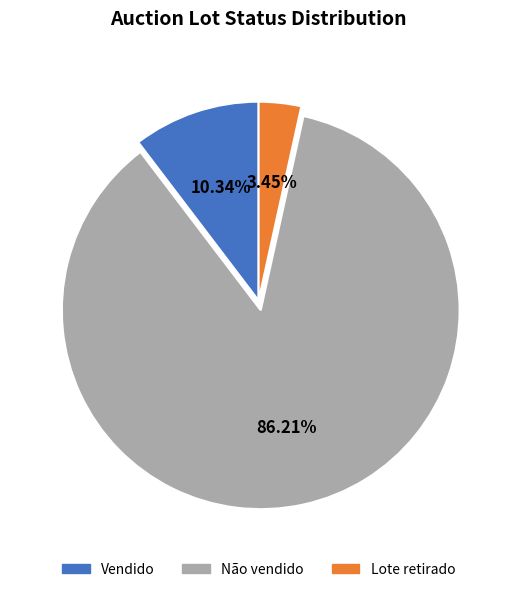

What percentage do Lote retirado and Não vendido together represent?

89.7%